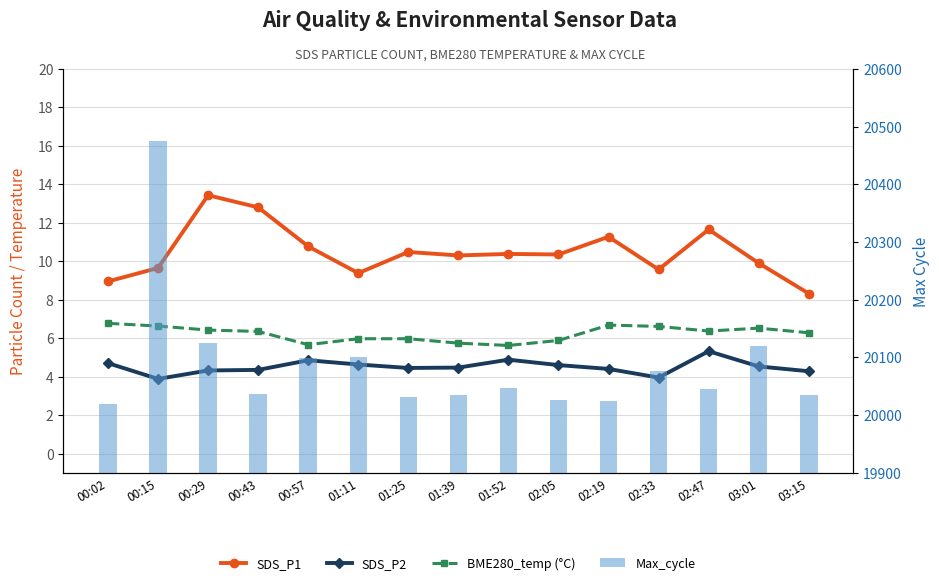

Does the chart contain stacked bars?

No